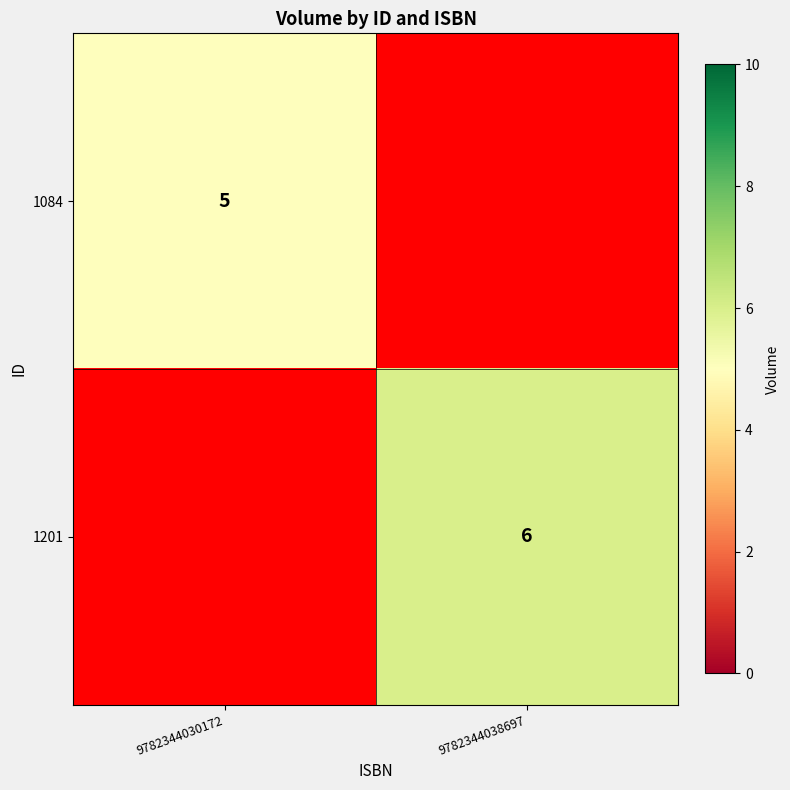

The value of 1084 at 9782344030172 is 9. True or false?

False